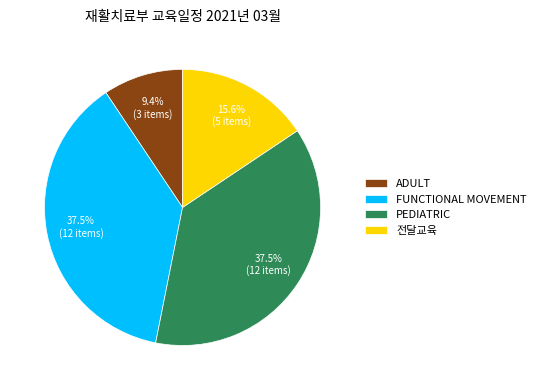

Which slice is the smallest?

ADULT